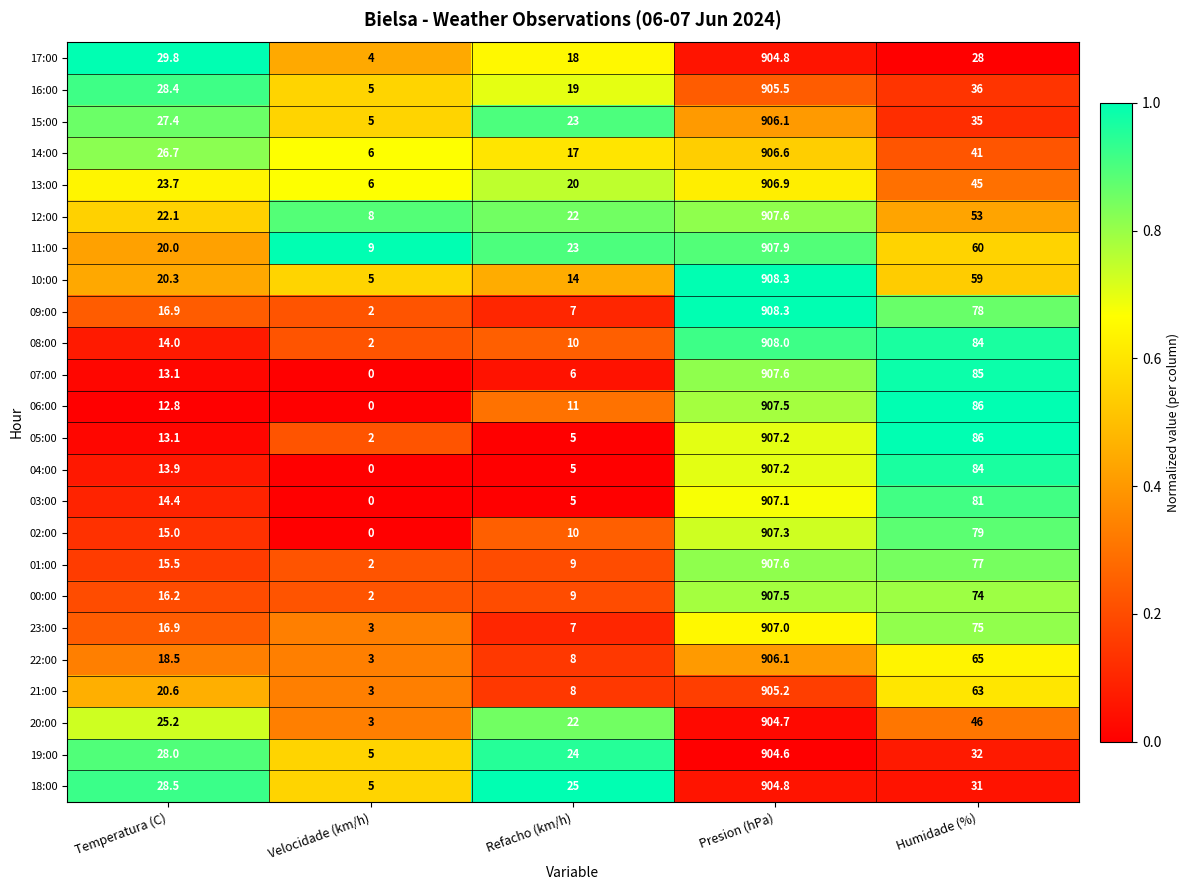

Which label corresponds to the largest value in the chart?

Presion (hPa)